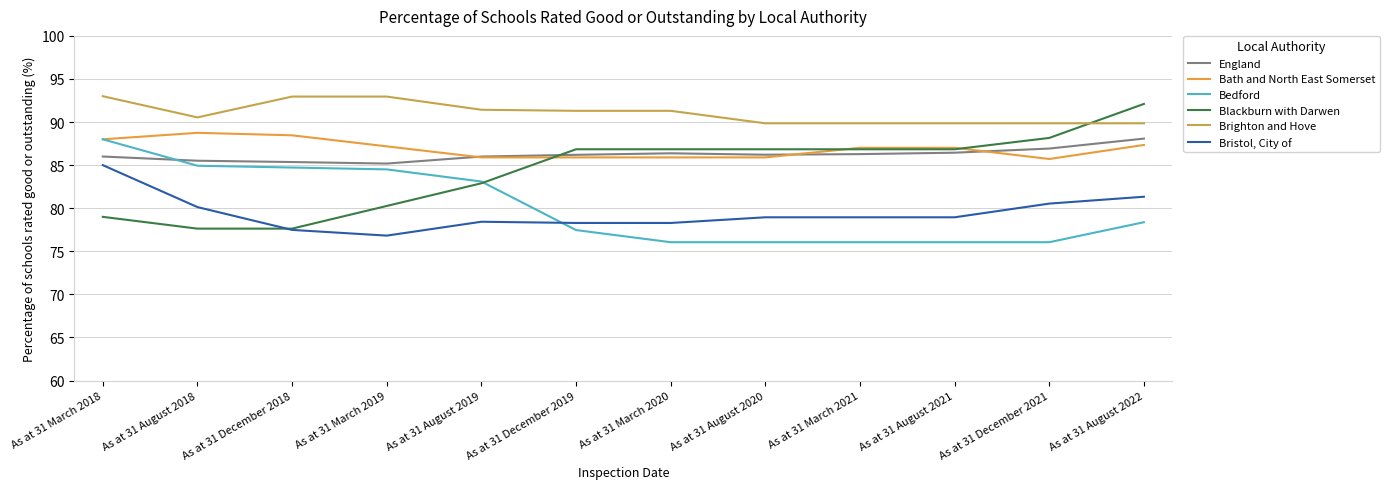

Is it true that Blackburn with Darwen equals 88.2 at As at 31 December 2021?

True